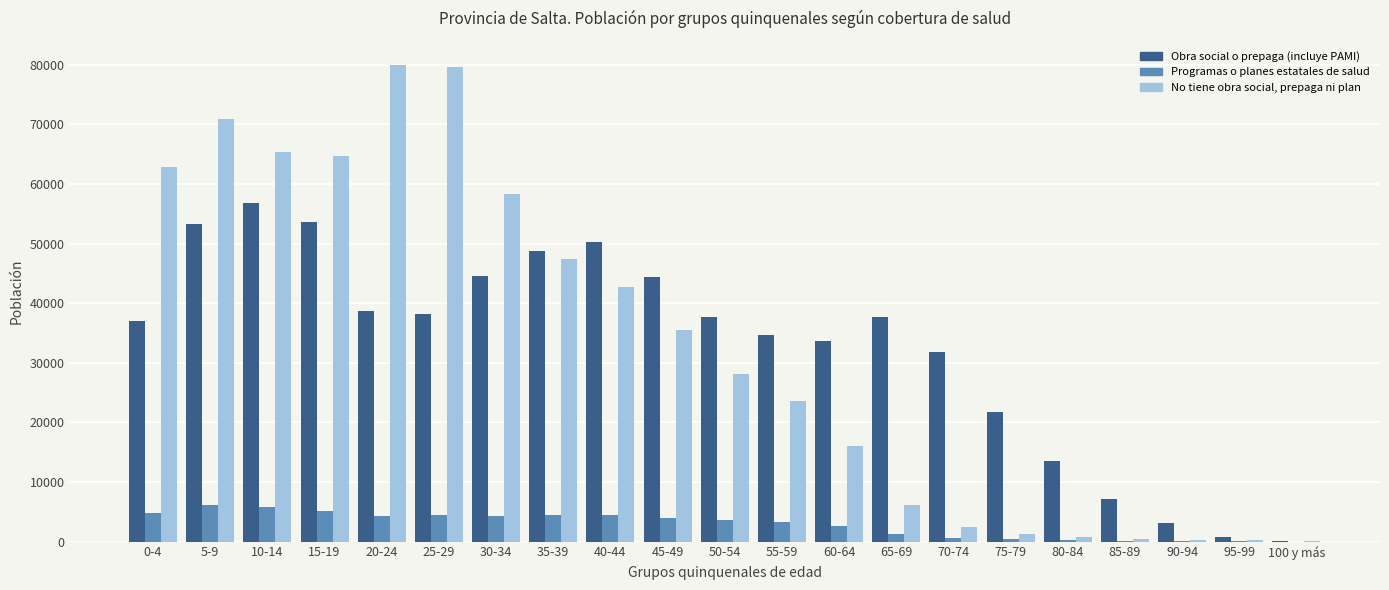

Which series changed the most between 10-14 and 30-34?

Obra social o prepaga (incluye PAMI)